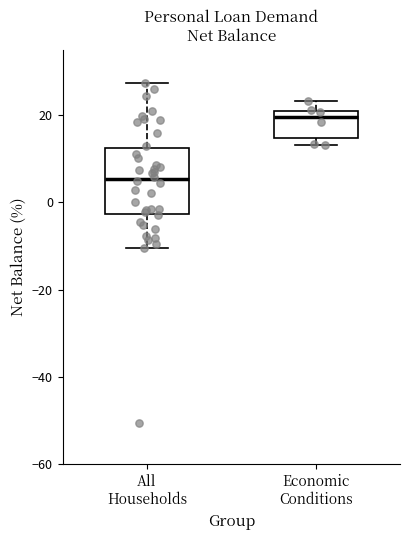

Which box's median line is the highest?

Economic Conditions